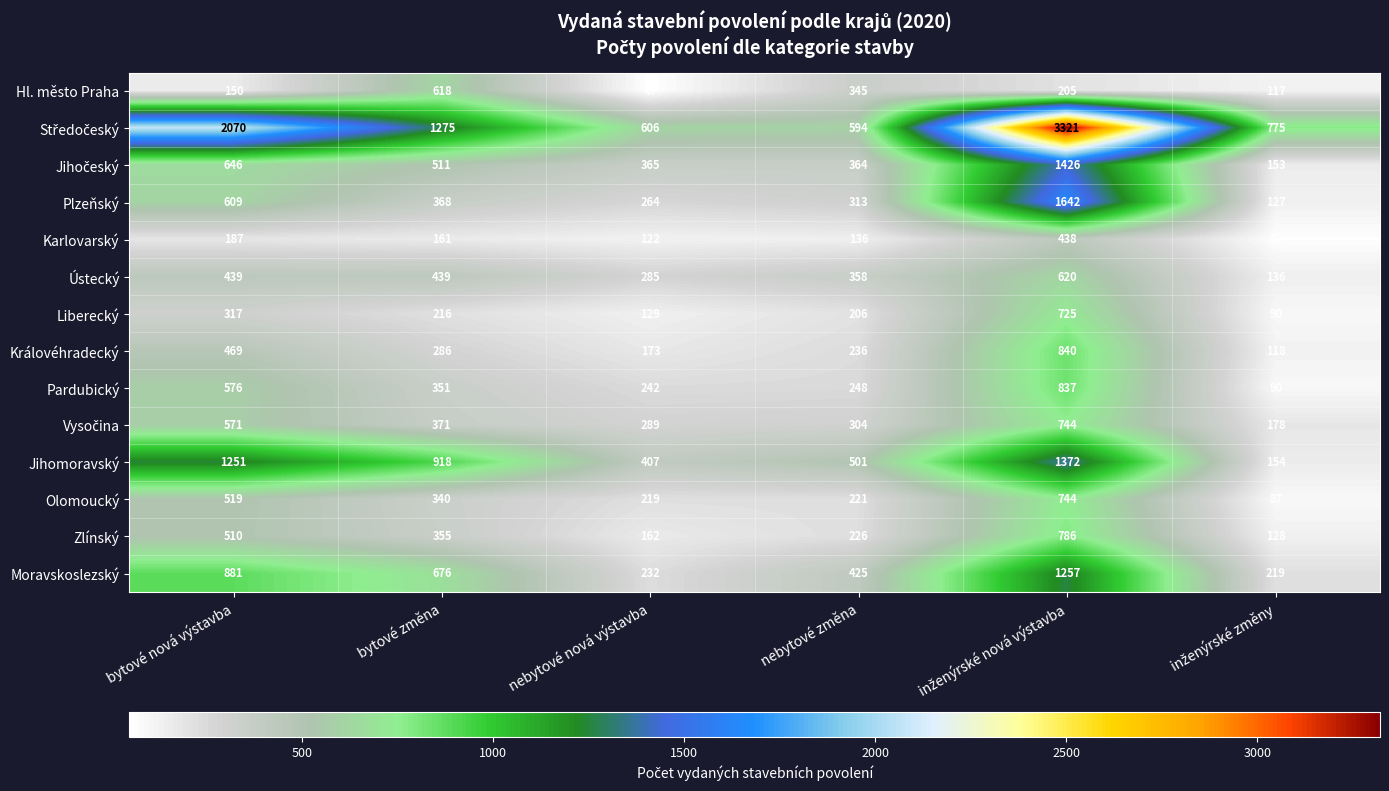

What is the greatest value displayed?

3321